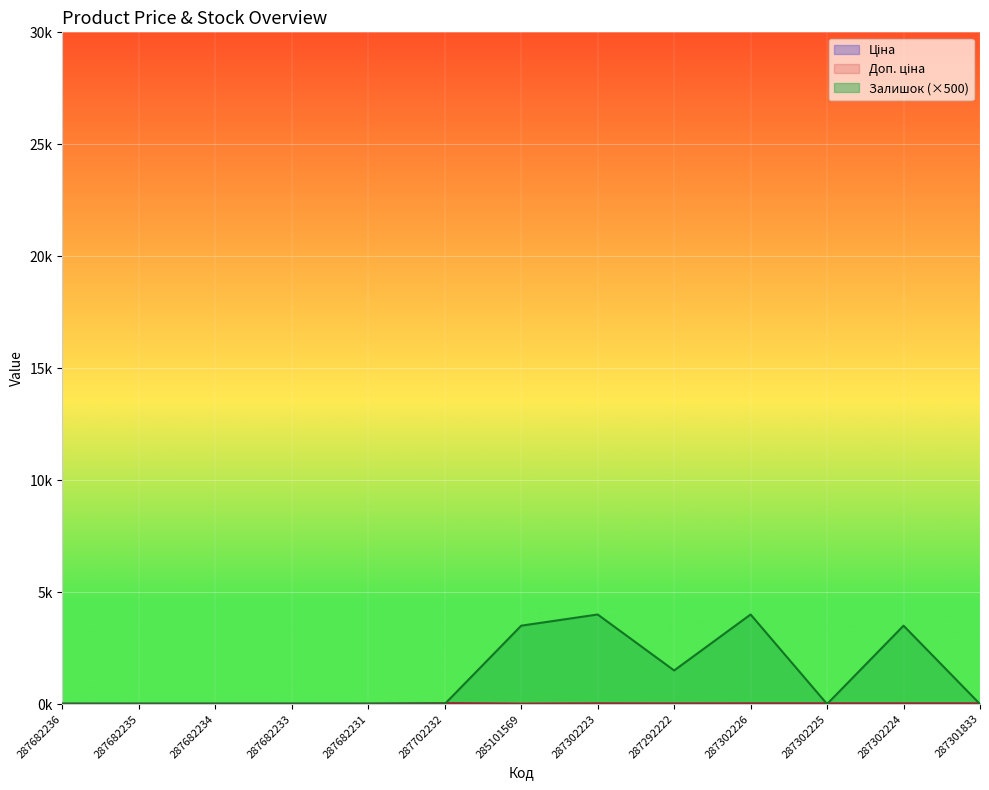

What is the average value of the Залишок series?

1269.2